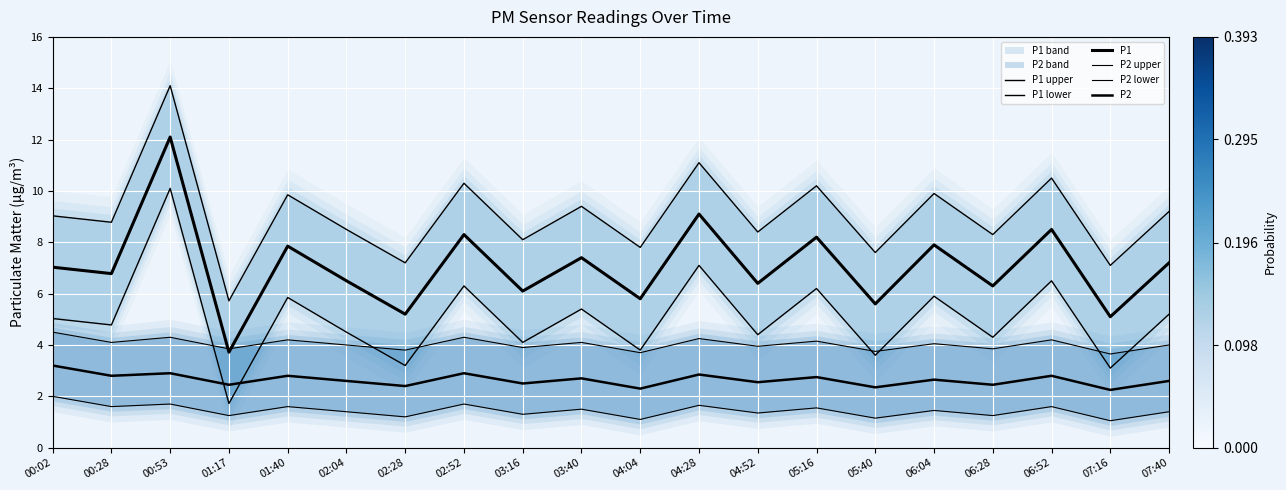

Which series has the largest range (max minus min)?

P1 upper